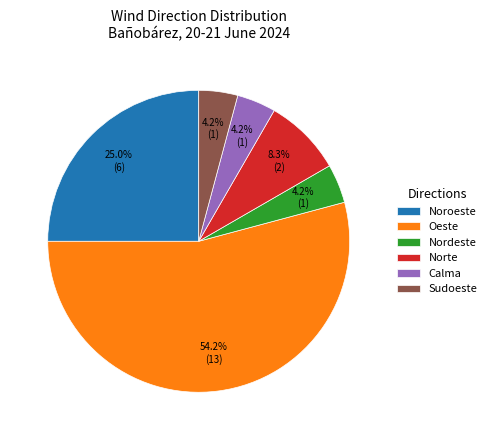

Is Nordeste the majority of the pie?

No